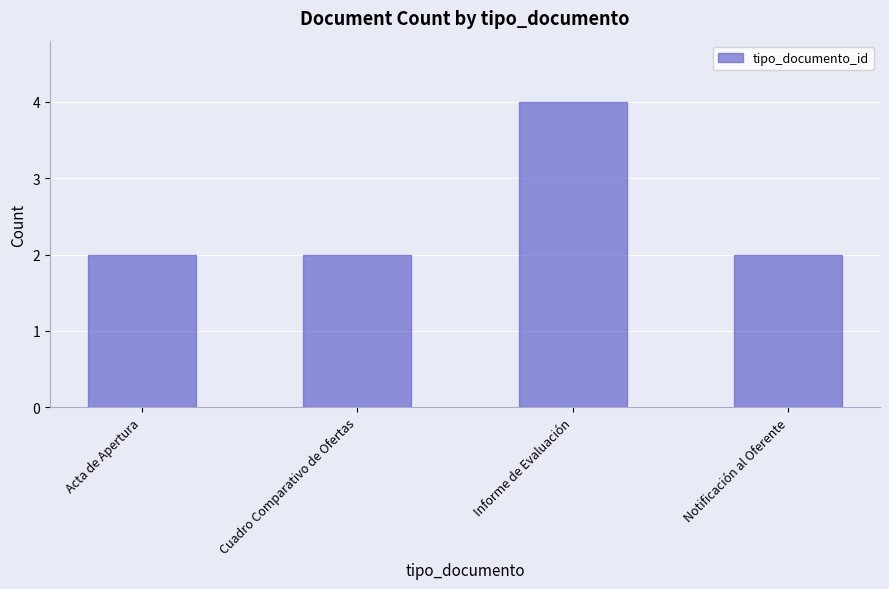

What is the label of the 3rd bar from the right?

Cuadro Comparativo de Ofertas